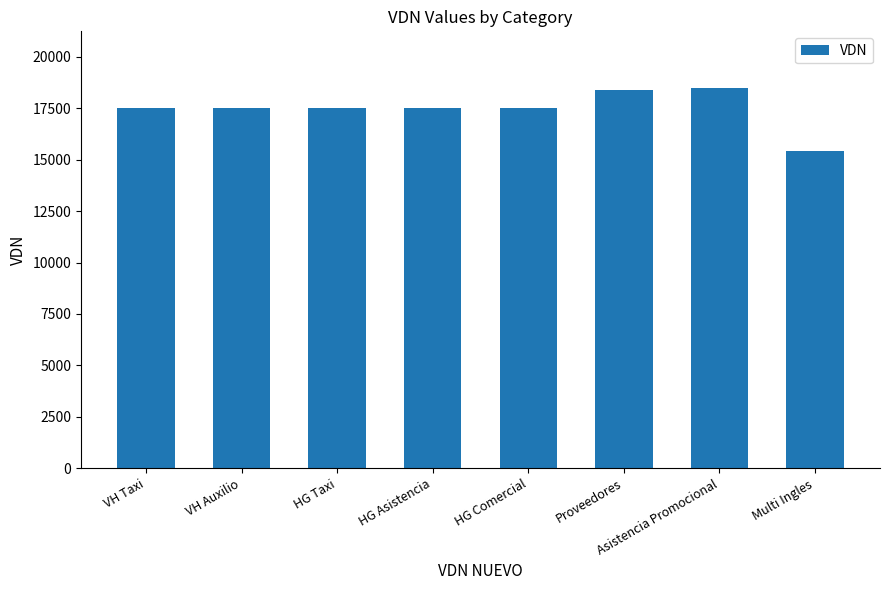

Read the value at HG Taxi, to the nearest 100.

17500